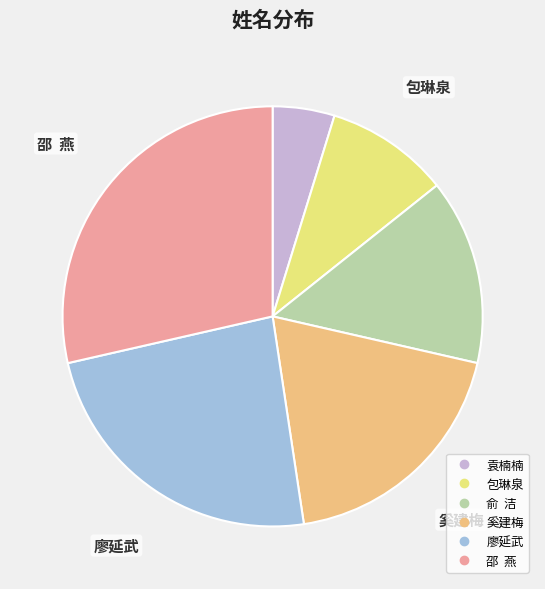

The 奚建梅 slice represents 34% of the pie. True or false?

False